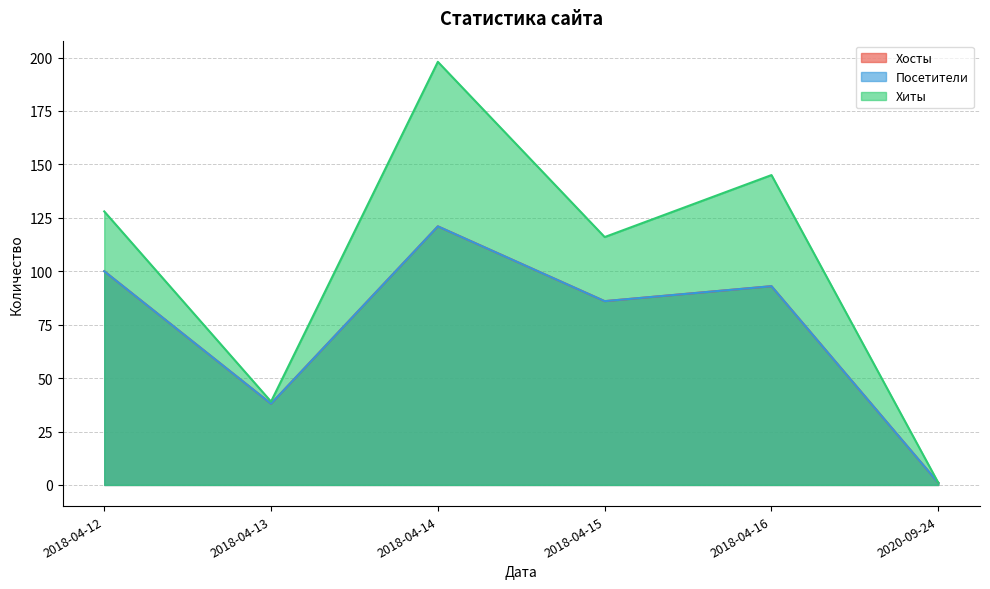

What position from the left is 2018-04-13?

2